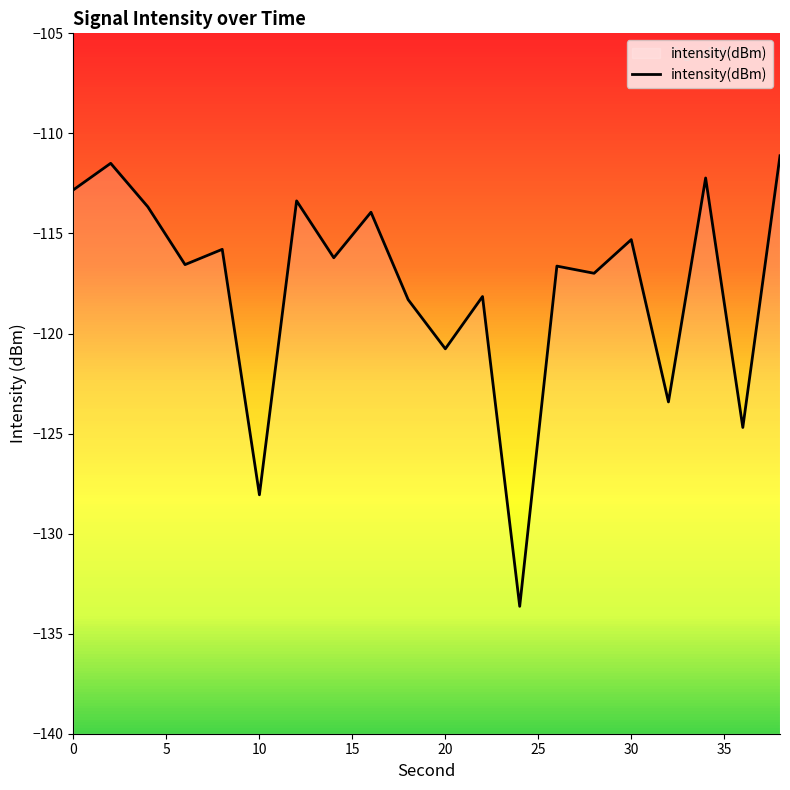

True or false: the data shows -195.0 at 10.

False